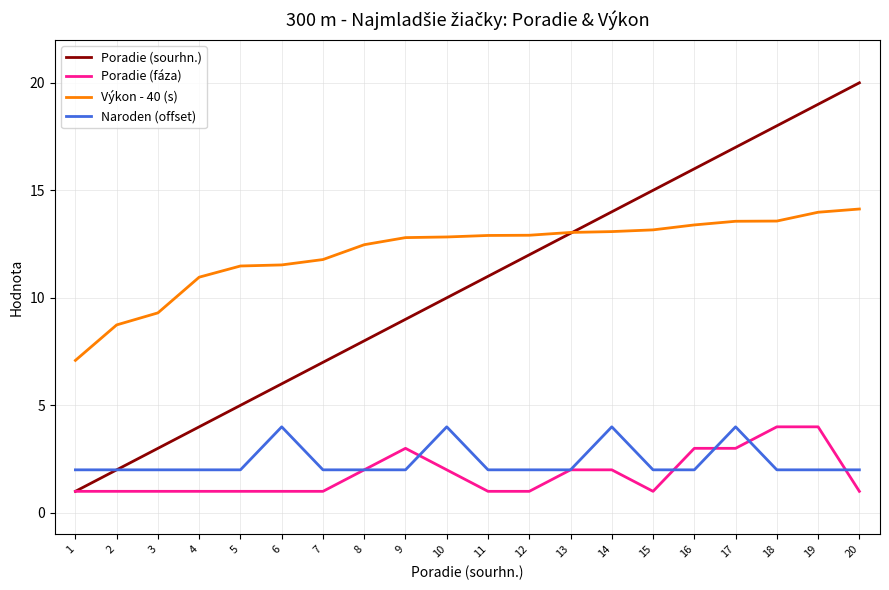

What is the maximum value for Naroden (offset)?

4.0